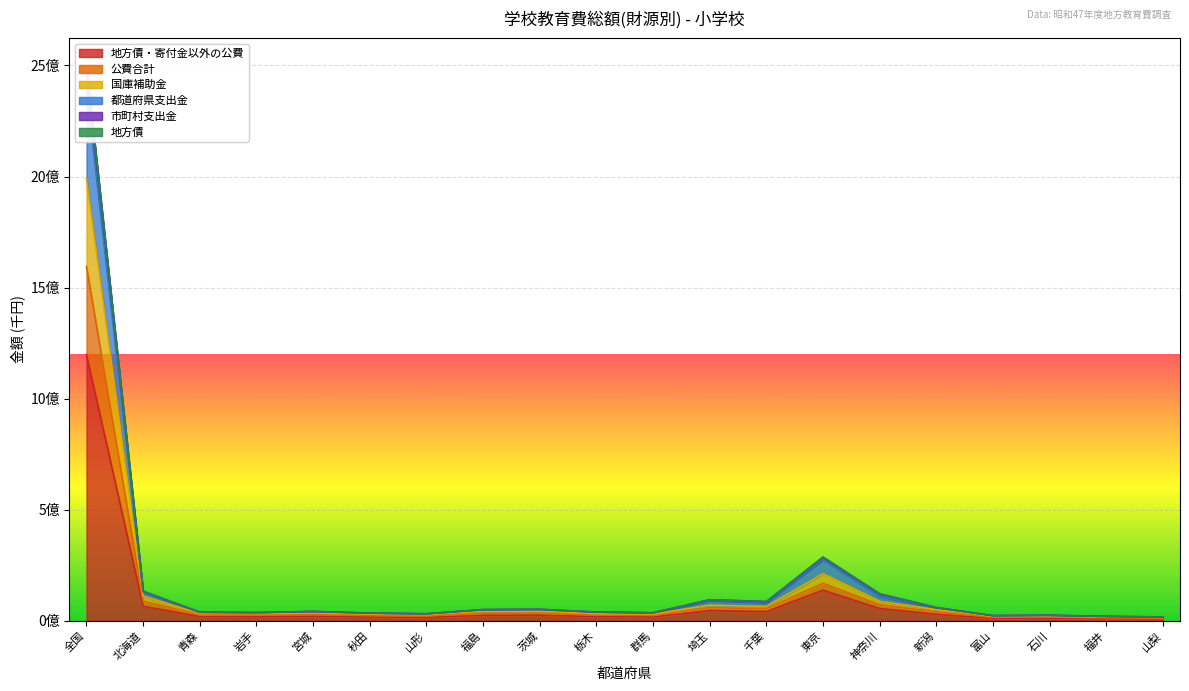

True or false: 国庫補助金 and 市町村支出金 intersect in this chart.

False